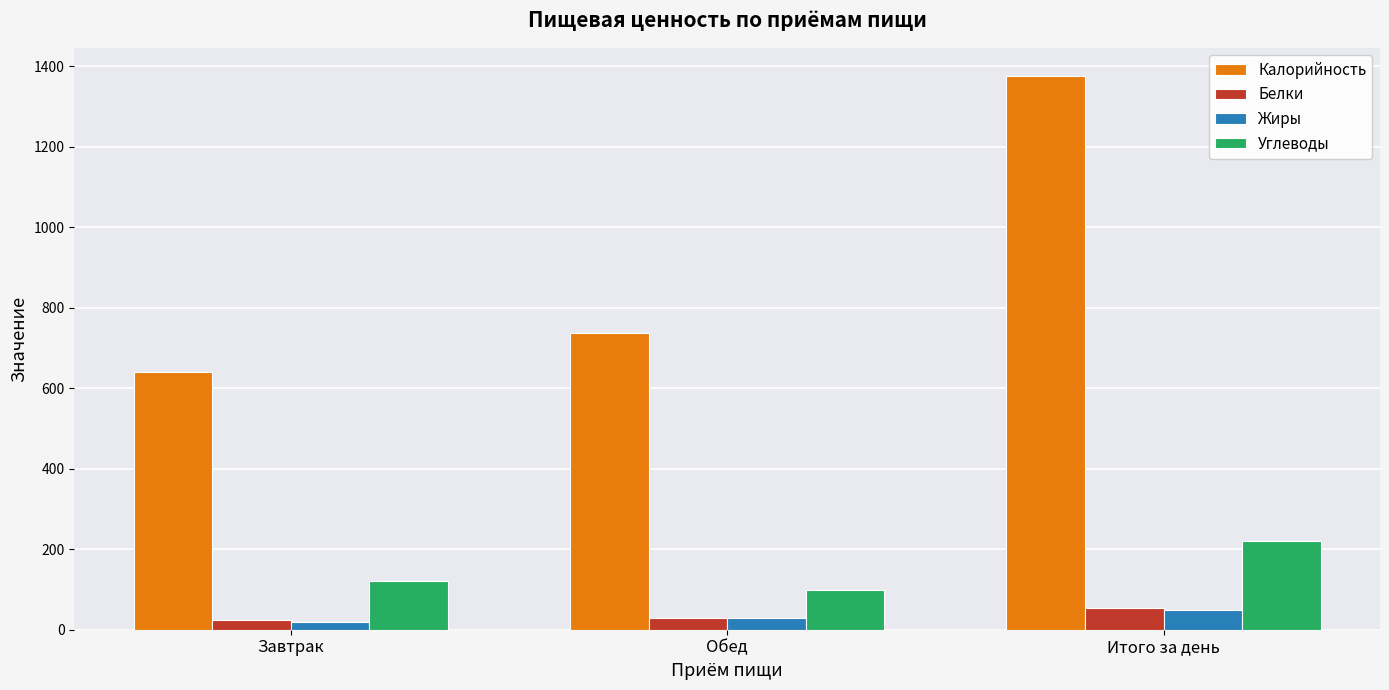

At which label is Калорийность closest to 1008?

Обед